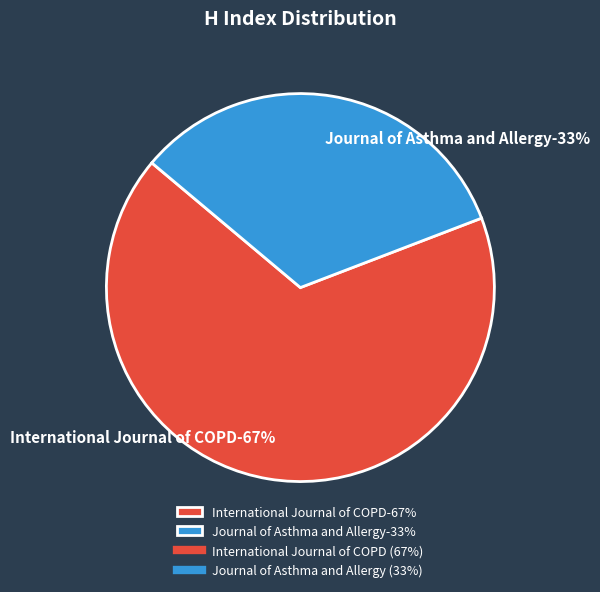

True or false: International Journal of COPD accounts for 75% of the total.

False